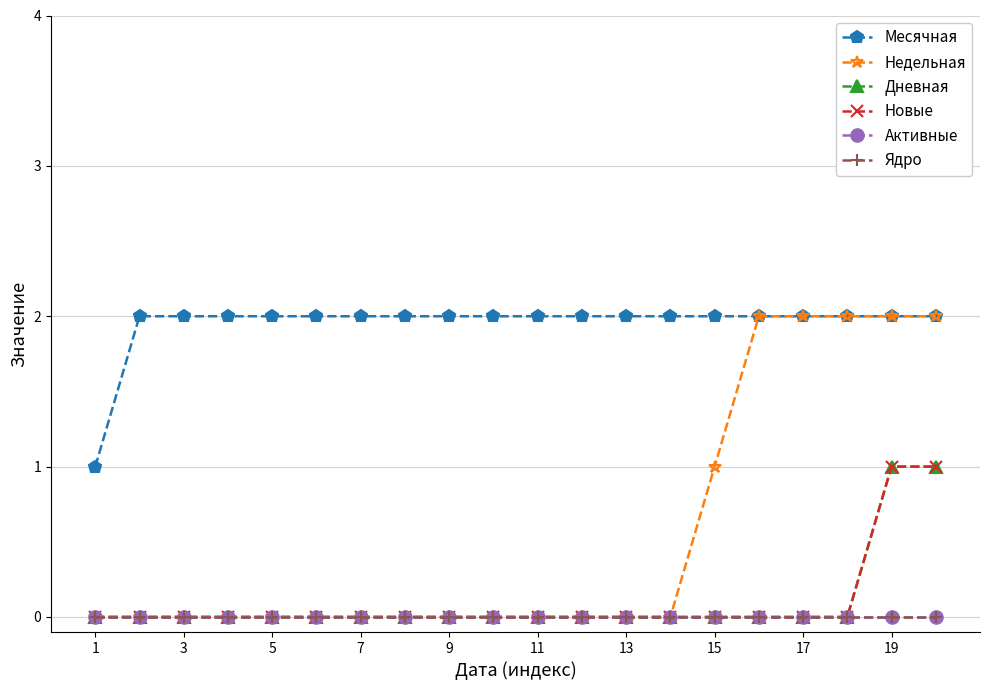

True or false: Месячная has more than 1 interior local peaks.

False